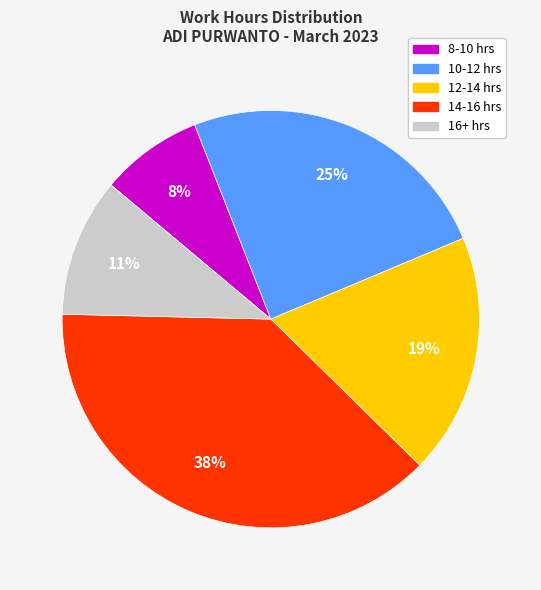

Is there any slice that represents more than half of the pie?

No